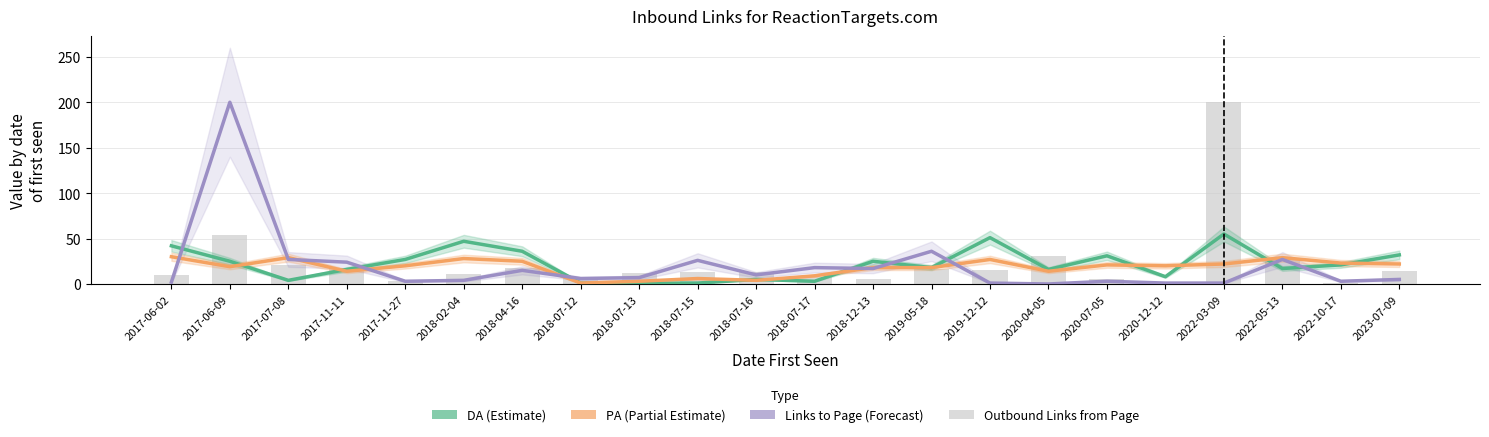

Which series changed the most between 2017-06-09 and 2018-07-12?

Links to Page (Forecast)